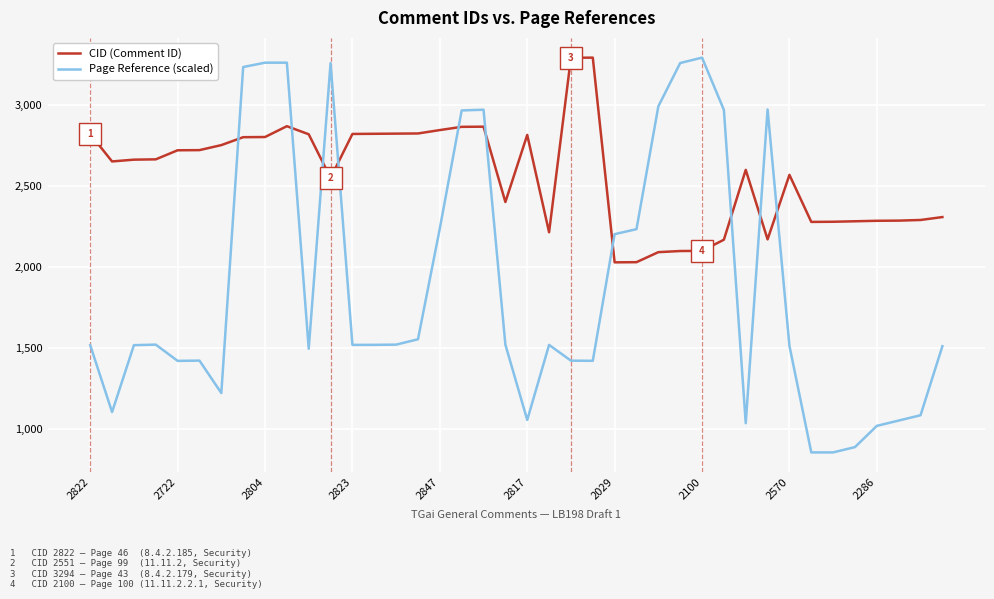

What is the minimum value shown in the chart?

853.6